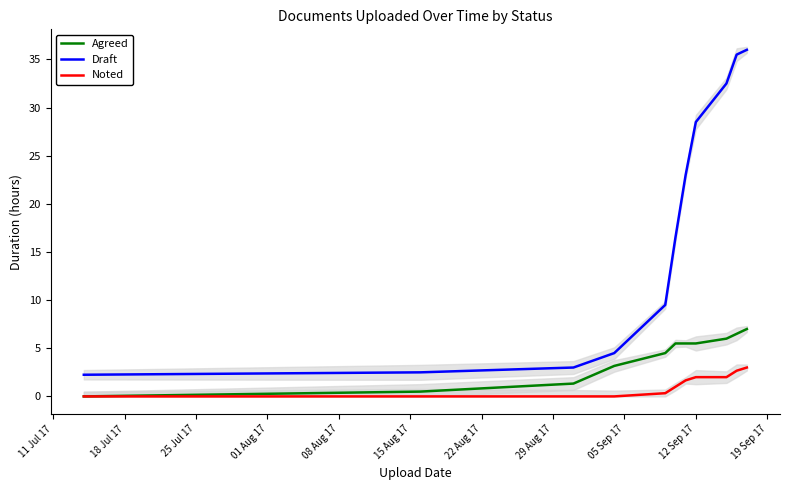

How many data points in Noted are less than 1?

5